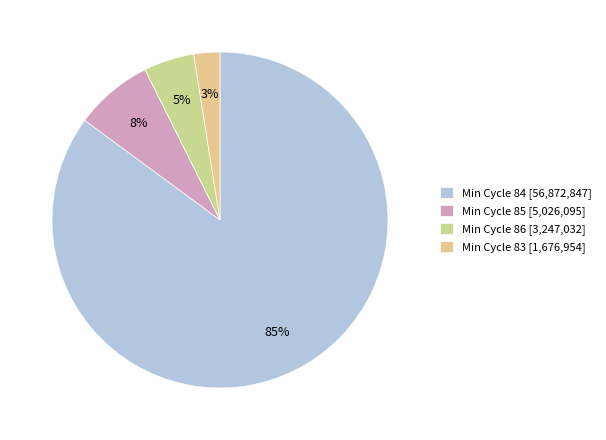

How many slices are in this pie chart?

4